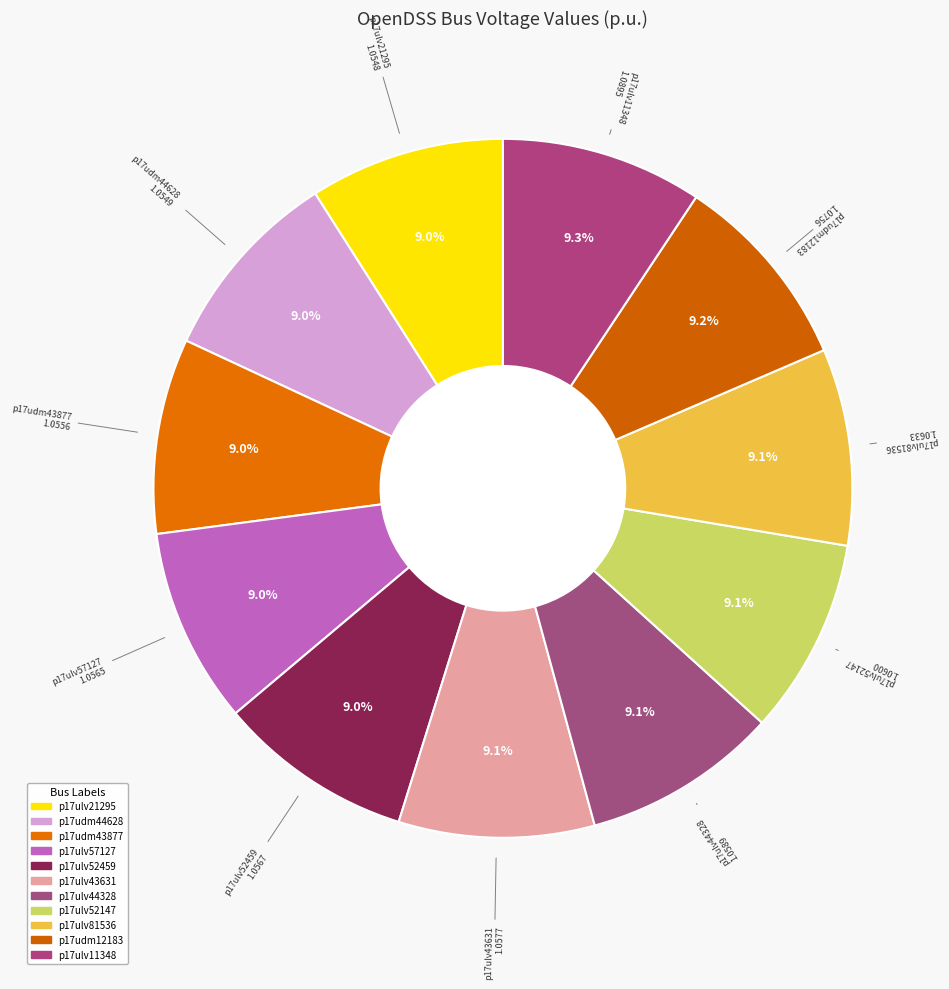

To the nearest percent, what is the combined percentage of p17ulv43631 and p17ulv52147?

18%